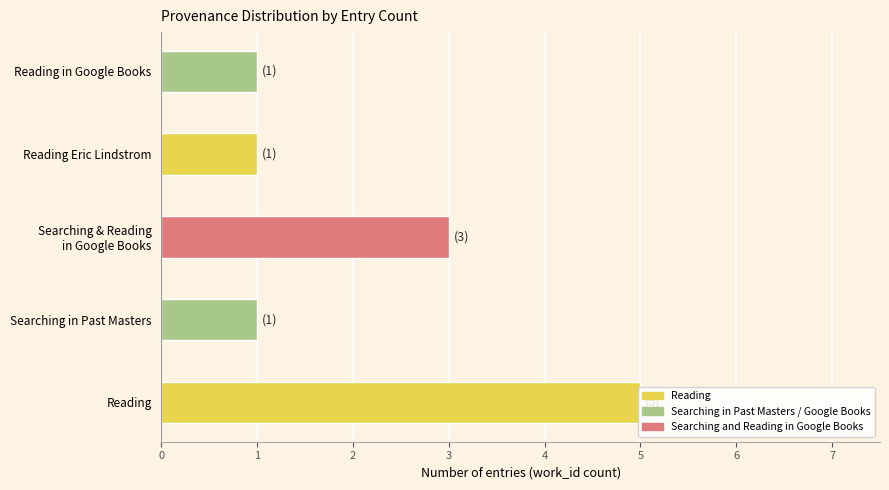

Which label corresponds to the largest value in the chart?

Reading